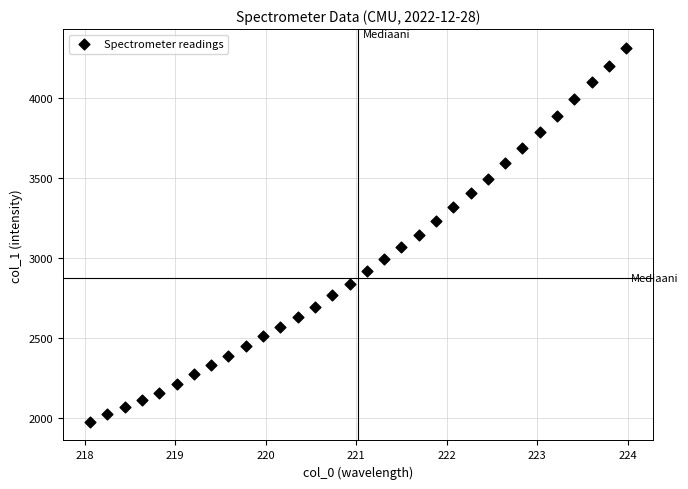

What is the range of X values (max minus min)?

5.9